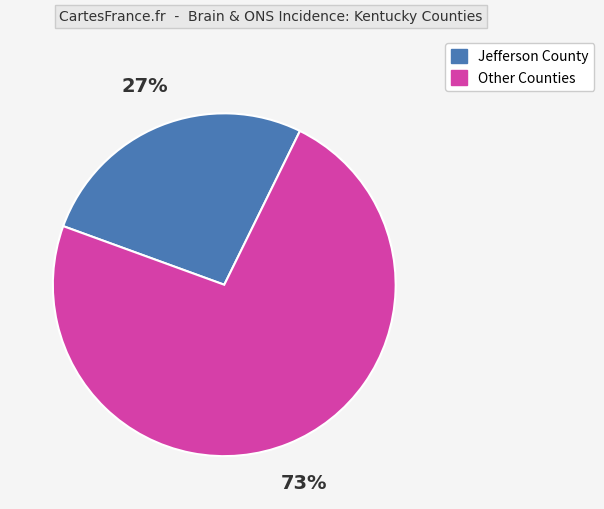

Rank the categories by value from highest to lowest.

Other Counties, Jefferson County